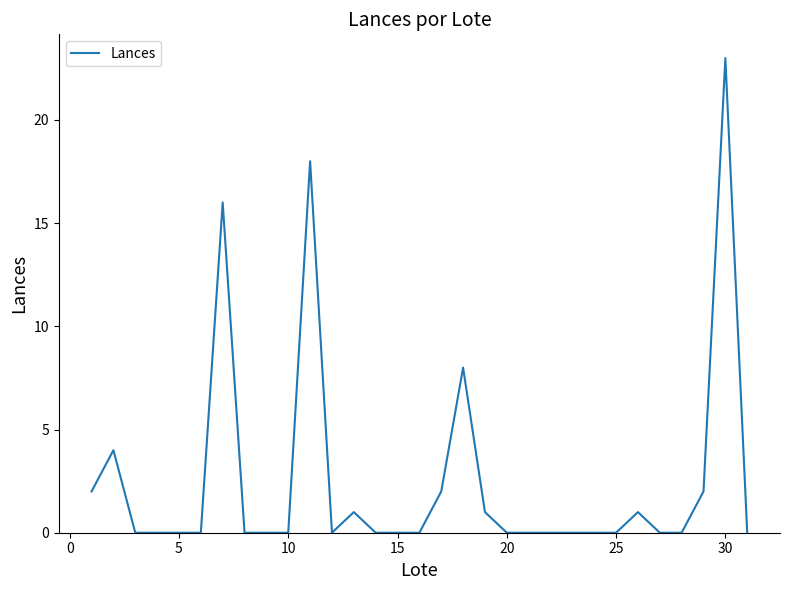

What is the greatest value displayed?

23